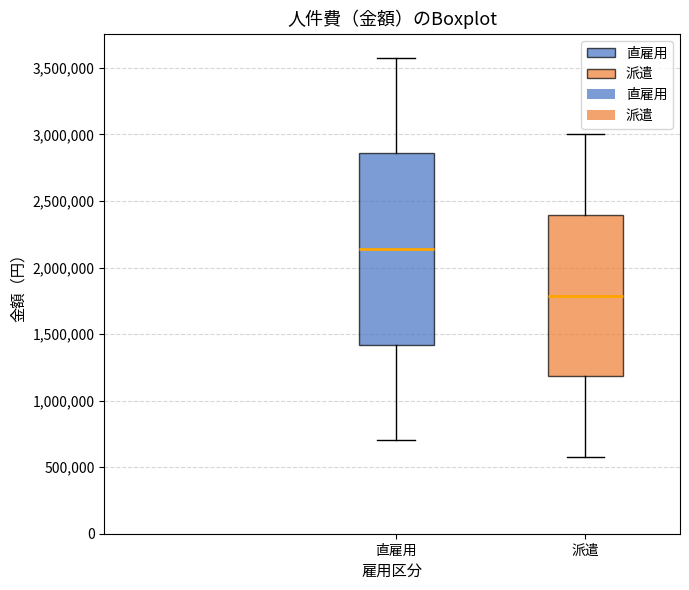

Reading left to right, transcribe this box plot: for each box, give where its median line is, the range the box spans, and where its two whiskers end, as read against the y-axis. The values are not printed on the chart, so give them approximately, as read against the axis.

直雇用: median 2150000, box 1400000 to 2850000, whiskers 700000 to 3600000
派遣: median 1800000, box 1200000 to 2400000, whiskers 600000 to 3000000